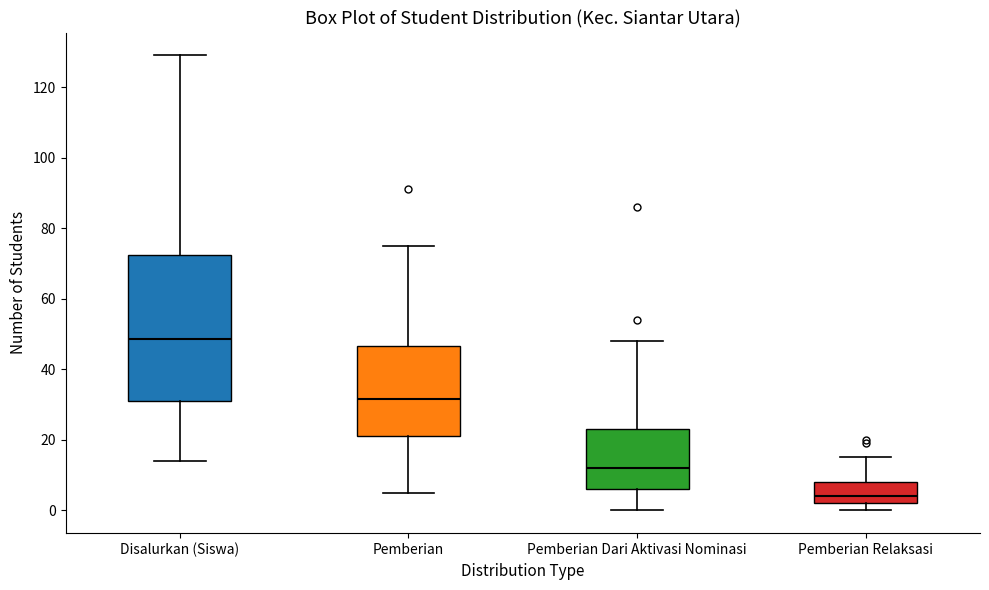

Which box is the tallest, from its lower edge to its upper edge?

Disalurkan (Siswa)